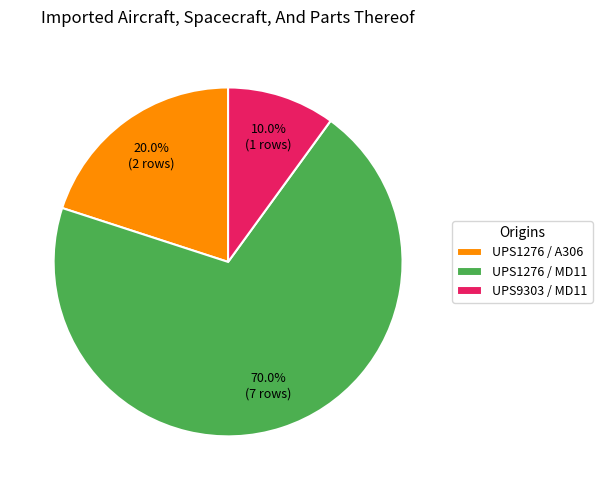

Do UPS1276 / A306 and UPS9303 / MD11 together represent more than half of the pie?

No